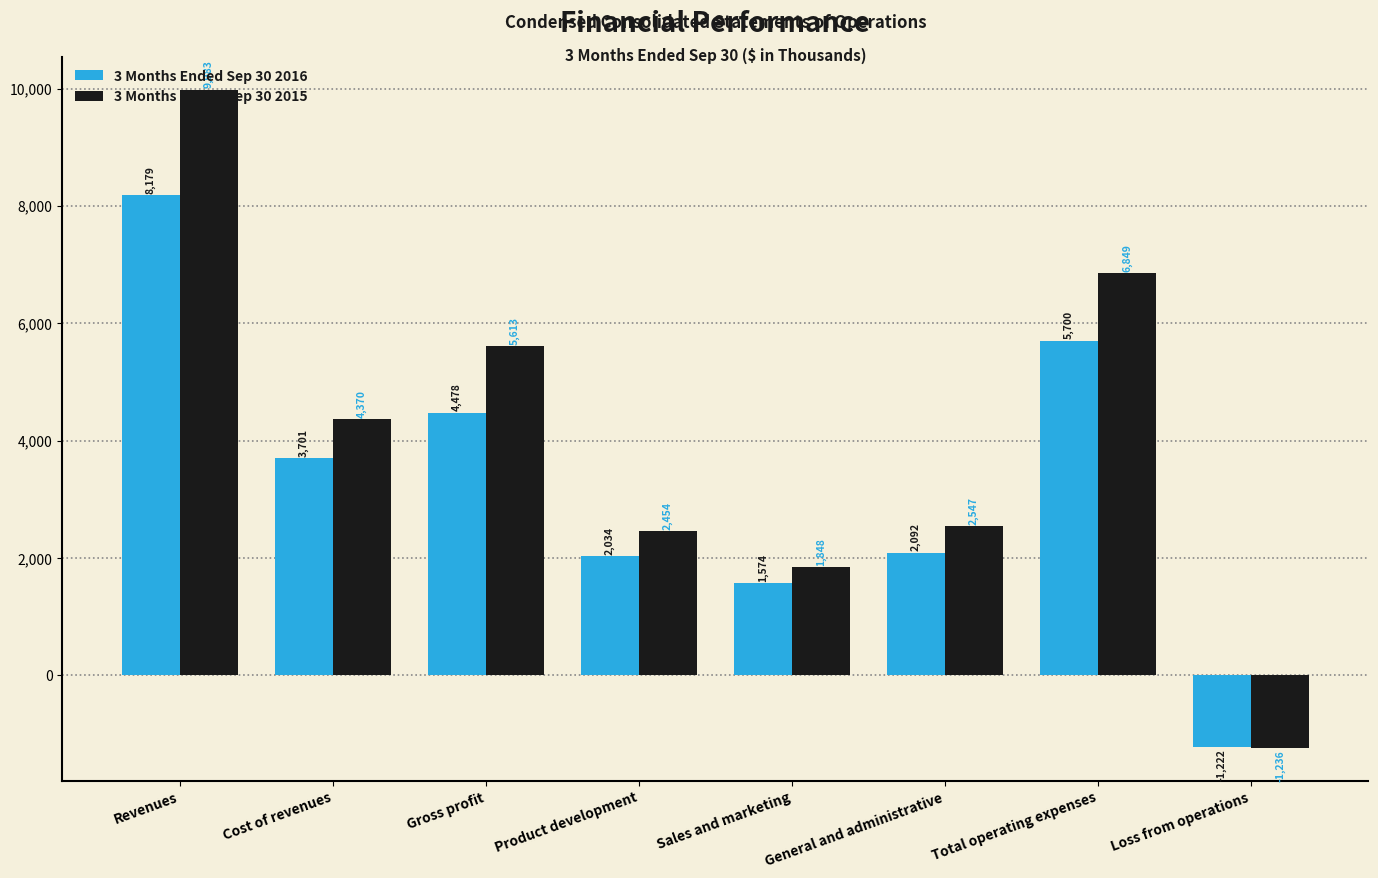

Read the 3 Months Ended Sep 30 2015 value at Product development.

2454